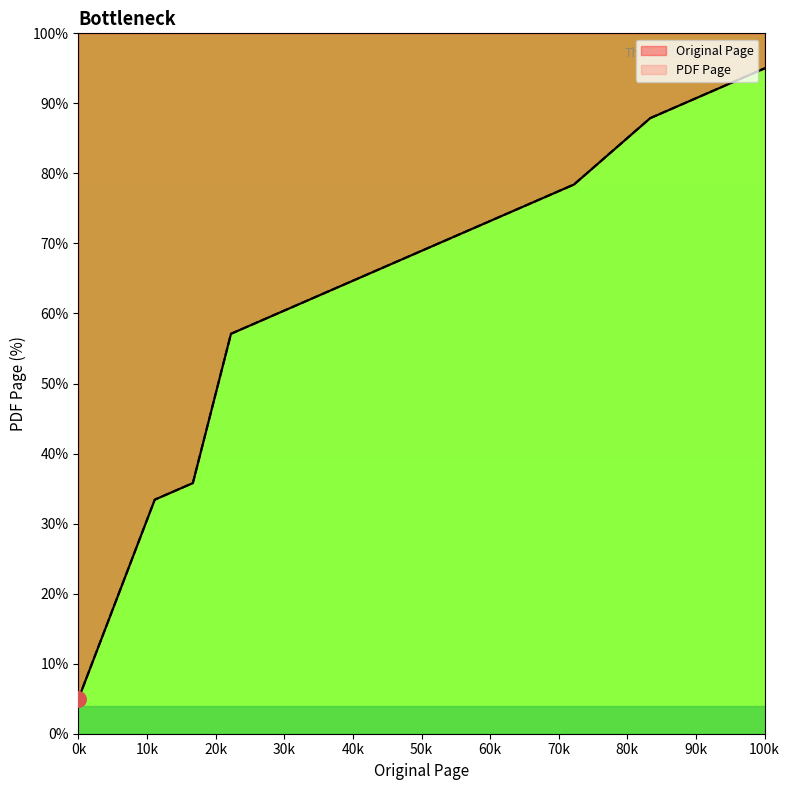

What are all the series names shown in the legend?

Original Page, PDF Page